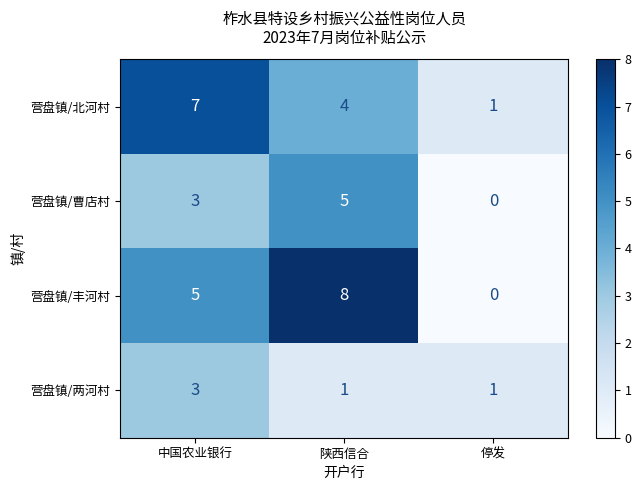

List the labels in order of 营盘镇/丰河村 value, largest first.

陕西信合, 中国农业银行, 停发